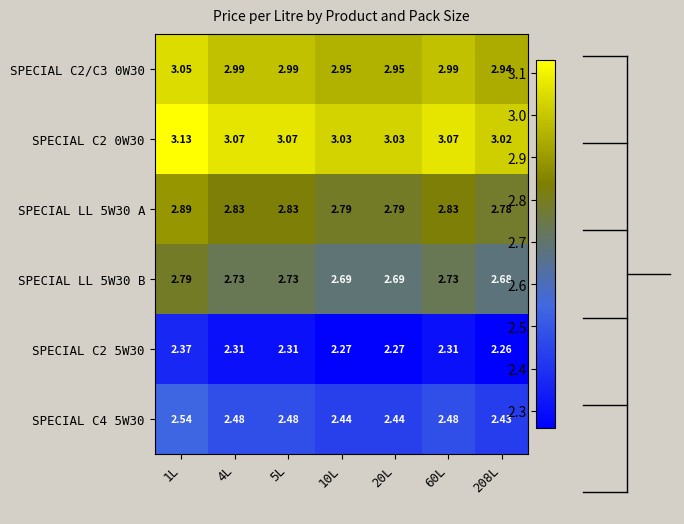

At how many categories does at least one series exceed 2?

7